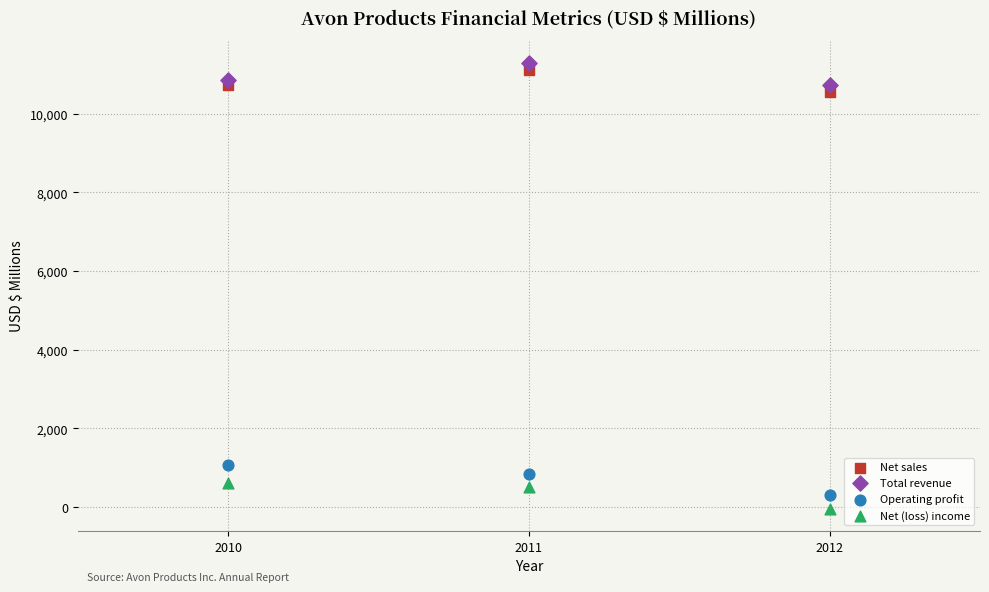

Which series has the widest spread of Y values?

Operating profit